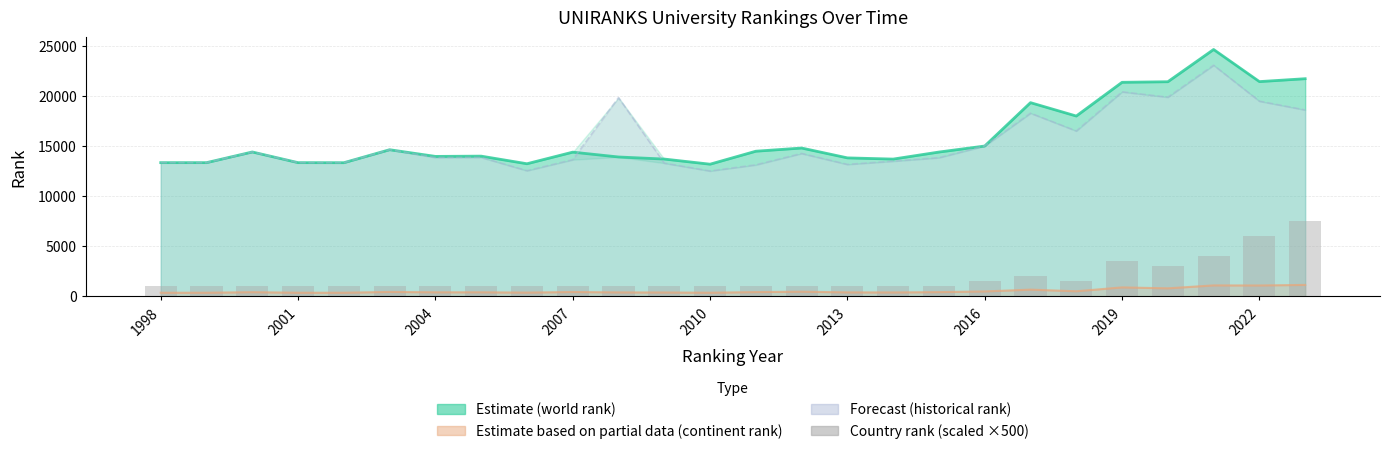

At which category does the chart reach its minimum across all series?

1998